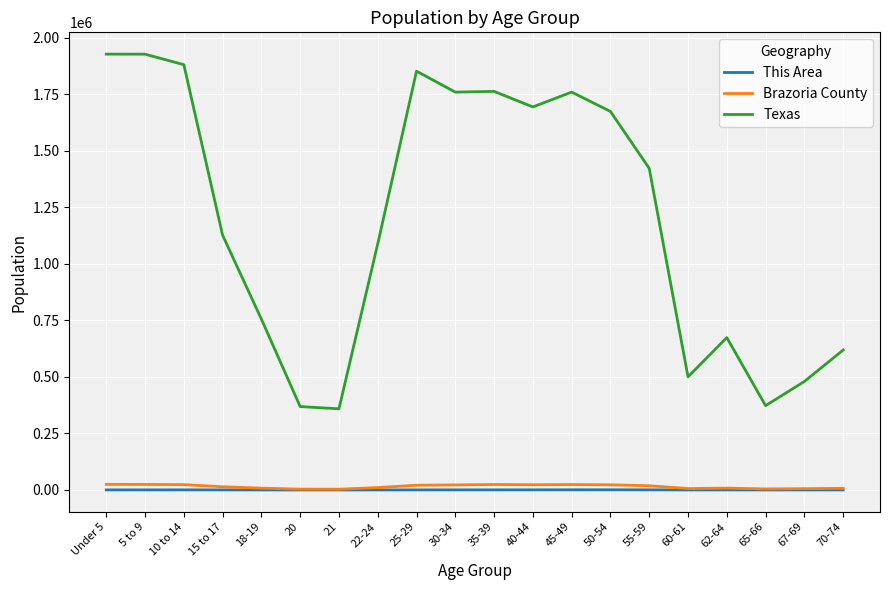

How many values in the Texas series are below 1422924?

10